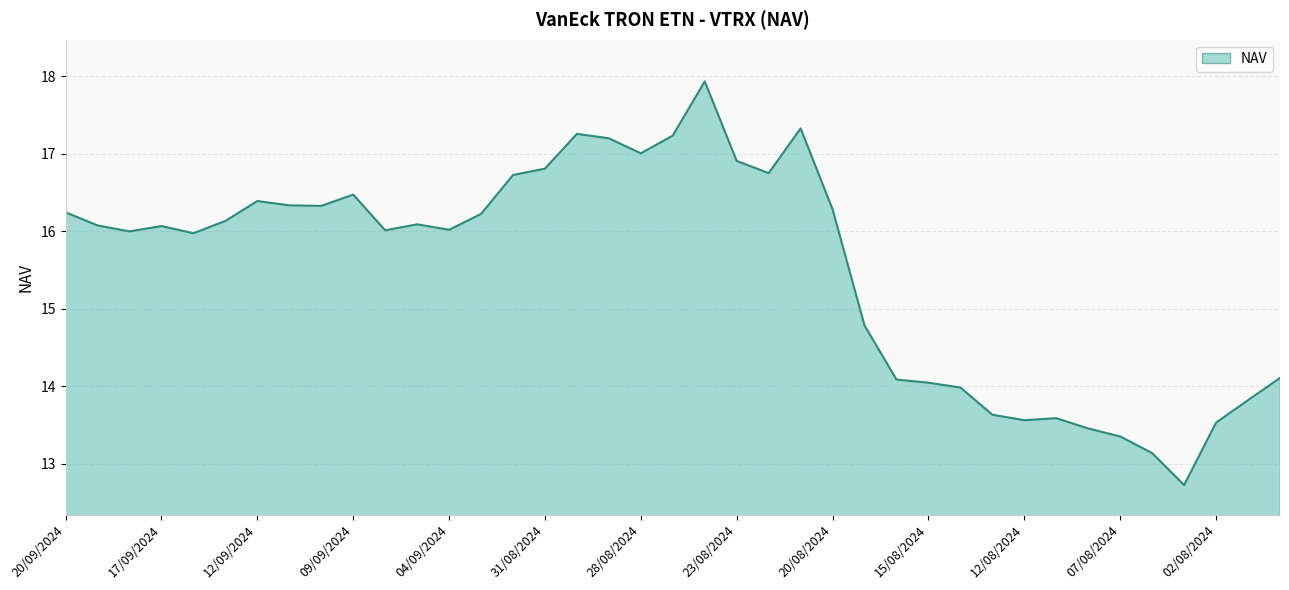

What is the smallest value displayed?

12.7